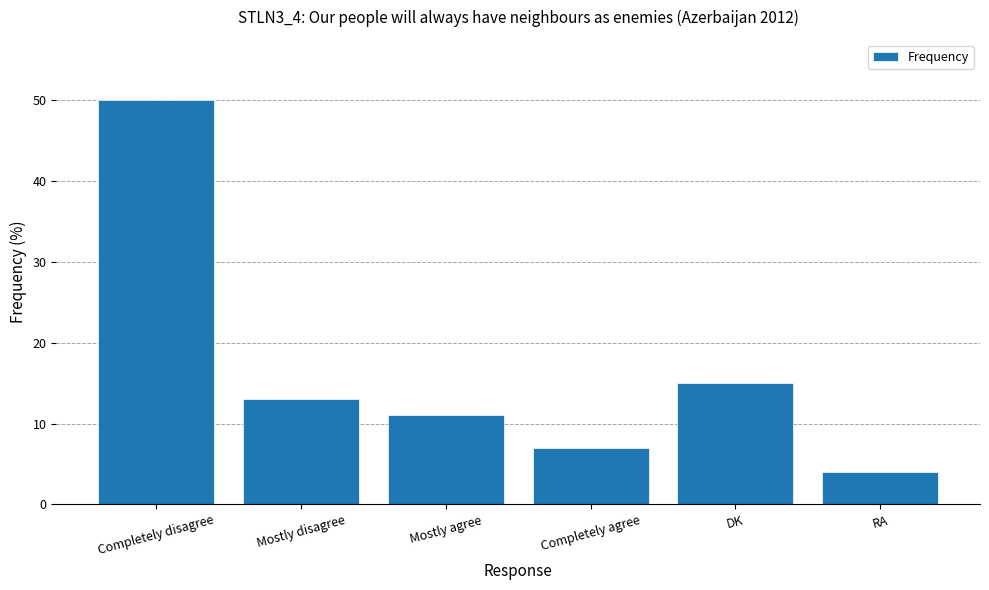

Reading left to right, what are all the values shown in this chart?

50	13	11	7	15	4